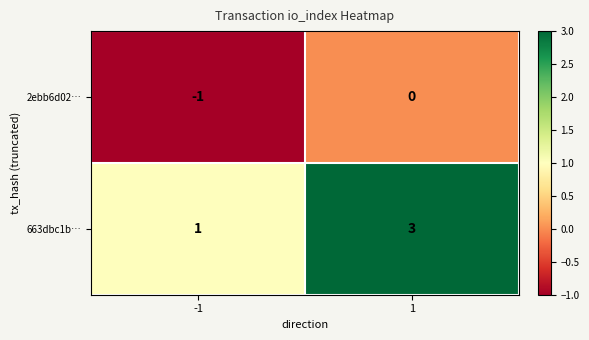

Which label corresponds to the smallest value in the chart?

-1